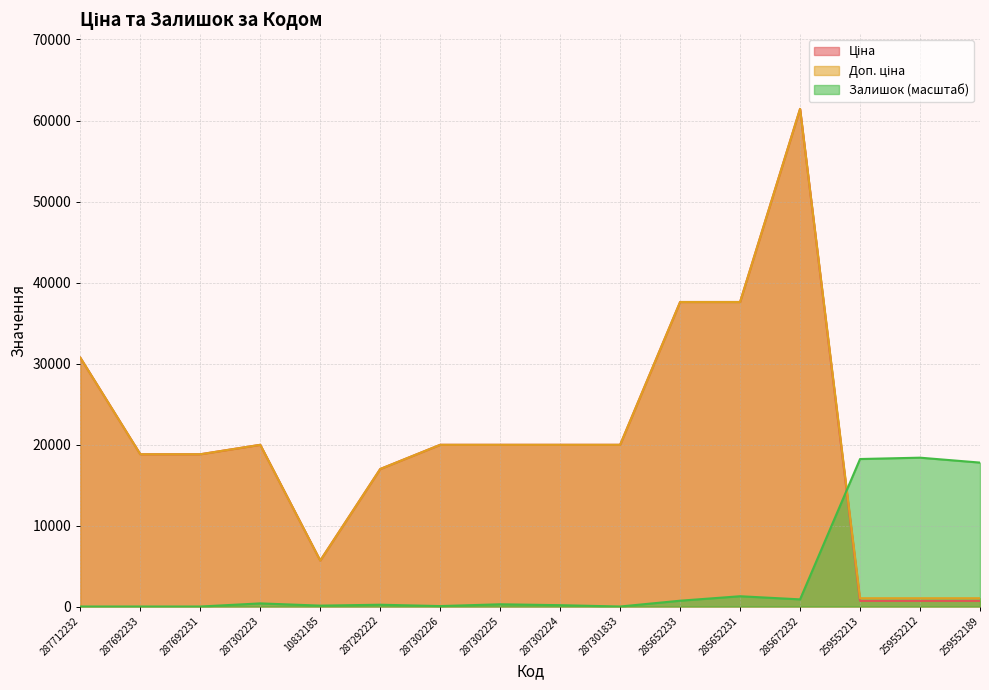

Which series has the largest total across all categories?

Доп. ціна